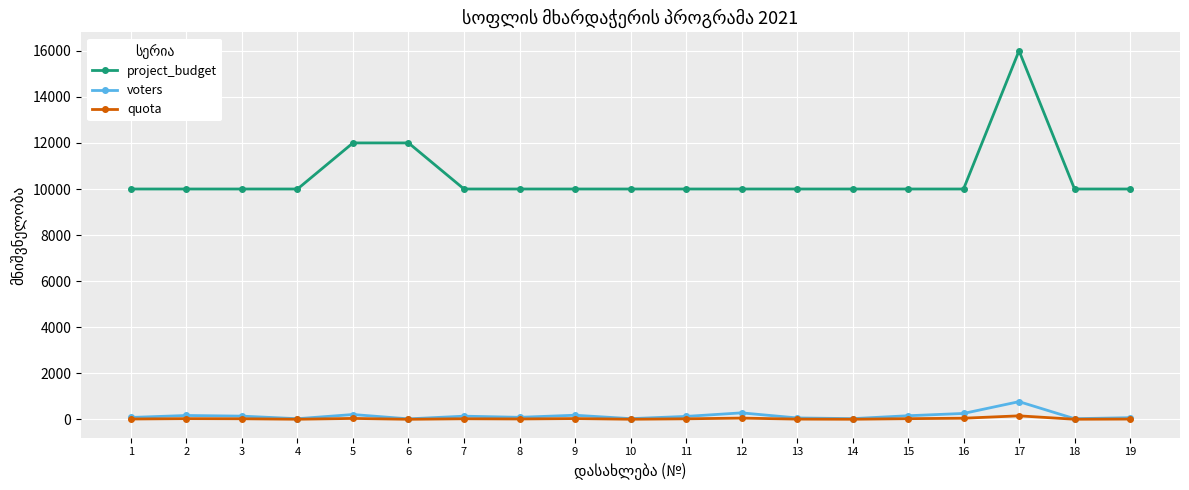

True or false: voters has more than 2 points higher than both neighbors.

True